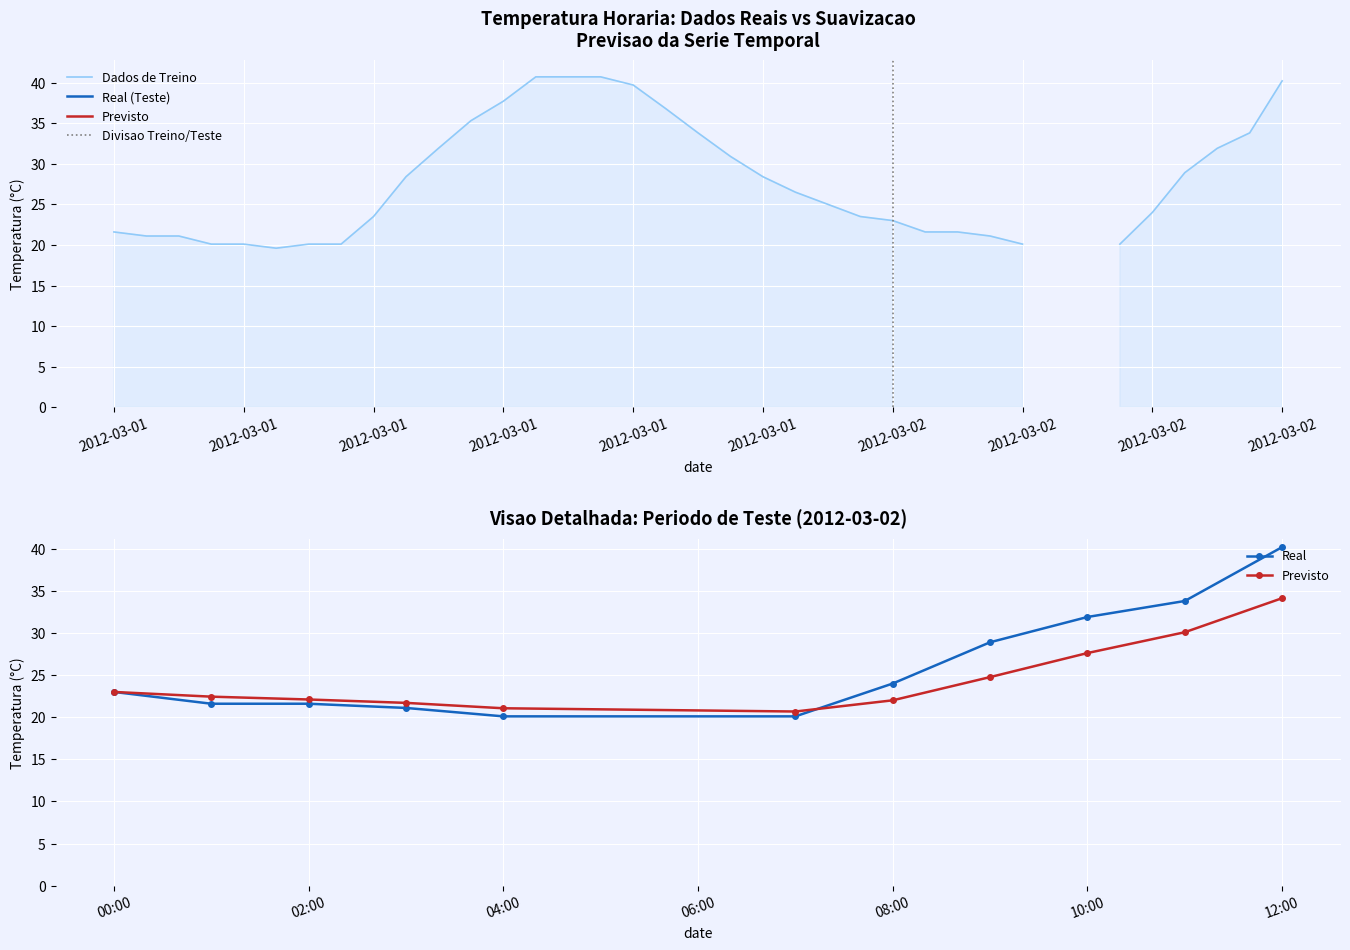

What is the value of the 12th point from the left?

35.3